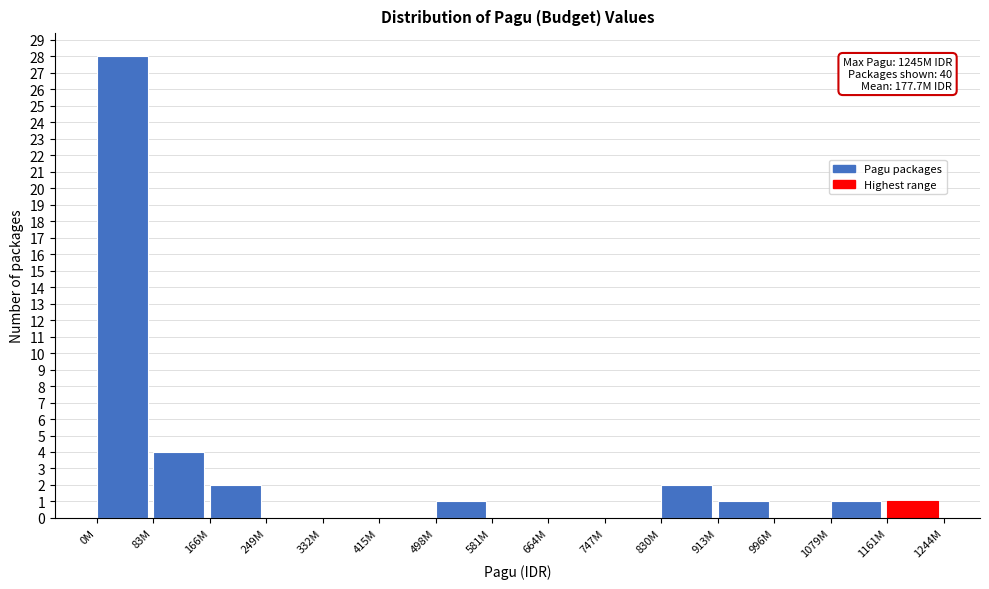

Reading left to right, what are all the values shown in this chart?

0M=28	83M=4	166M=2	249M=0	332M=0	415M=0	498M=1	581M=0	664M=0	747M=0	830M=2	913M=1	996M=0	1079M=1	1161M=1